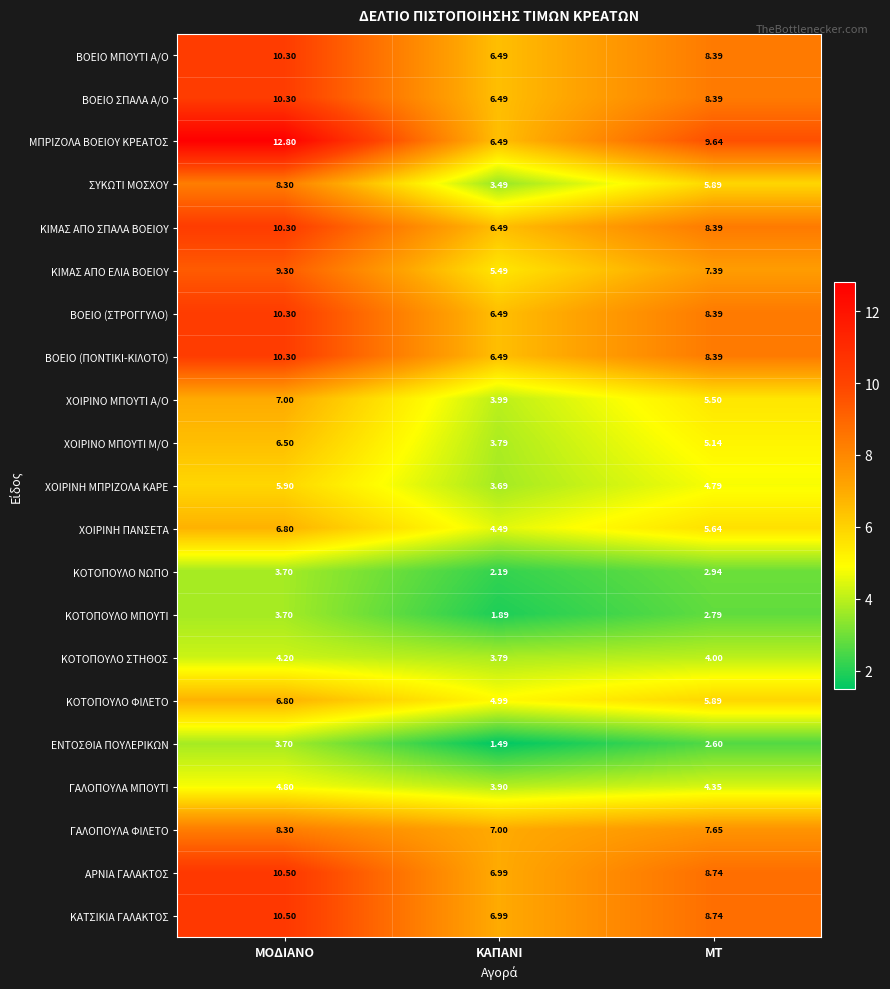

What is the difference between the highest and lowest values at ΚΑΠΑΝΙ?

5.5